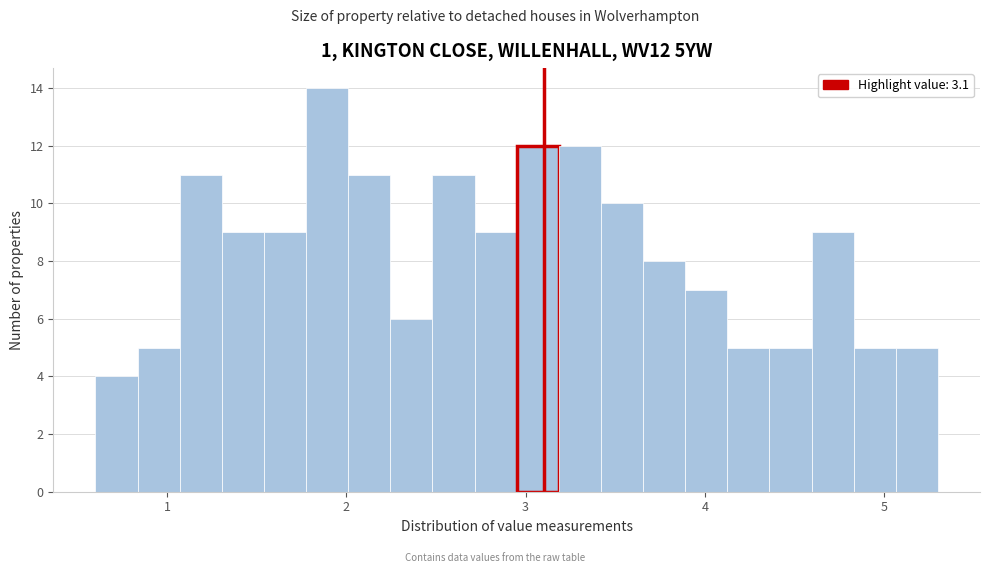

Around what value on the x-axis is the tallest bar? Give the approximate position of its centre, as read against the axis.

1.9